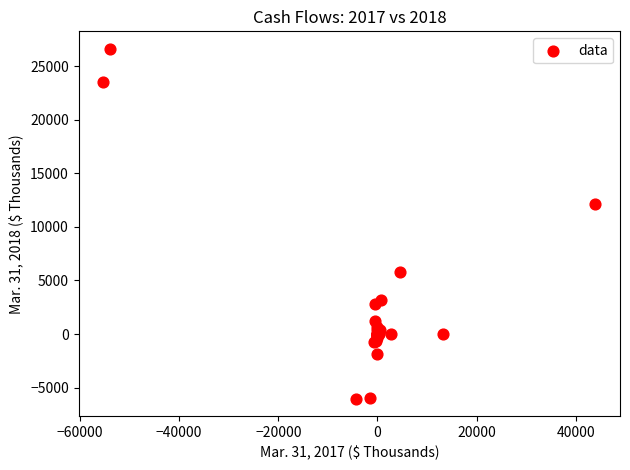

What Y value in the scatter plot is closest to 10295?

12125